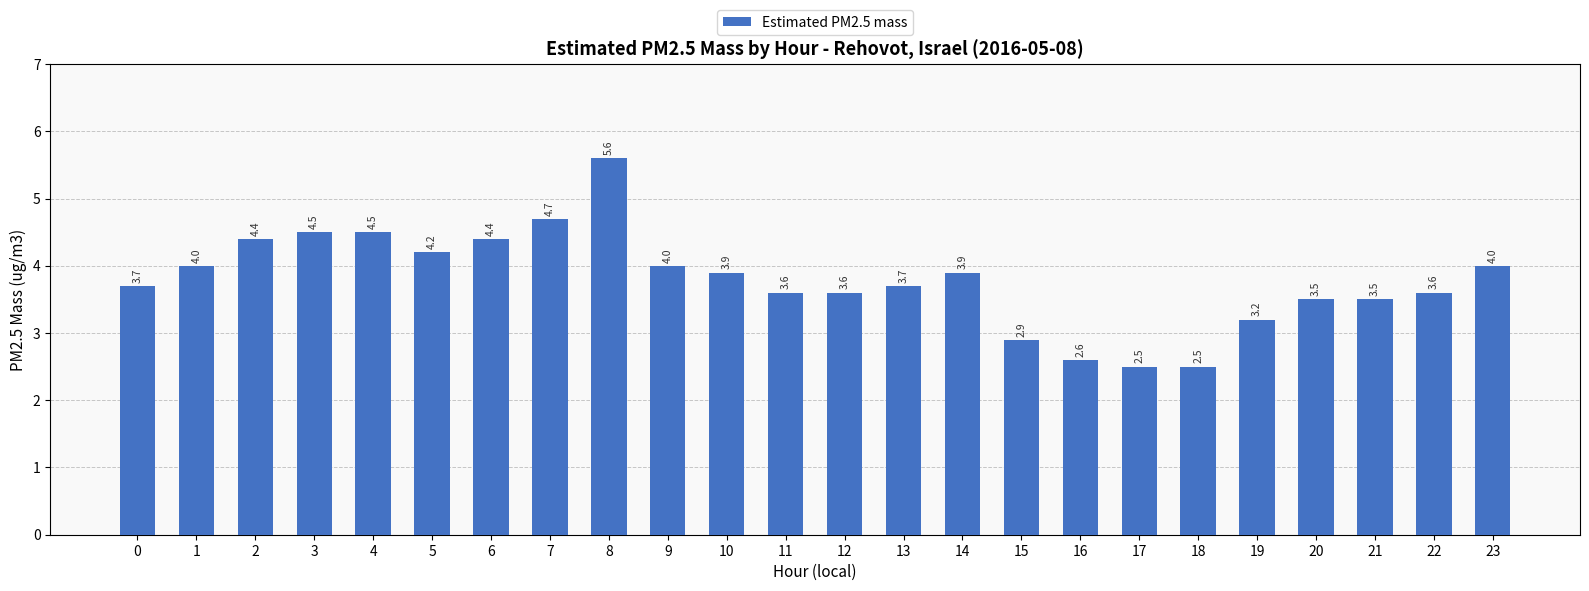

Read the value at 15.

2.9